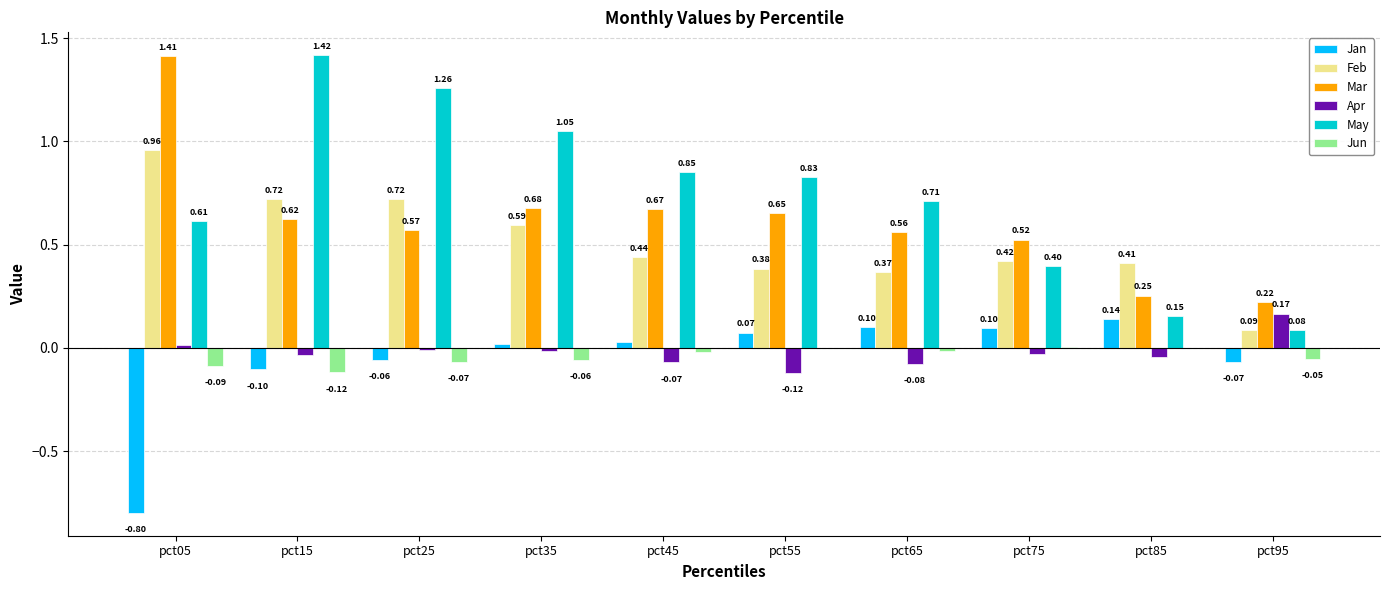

At which category is the sum across all series the highest?

pct15